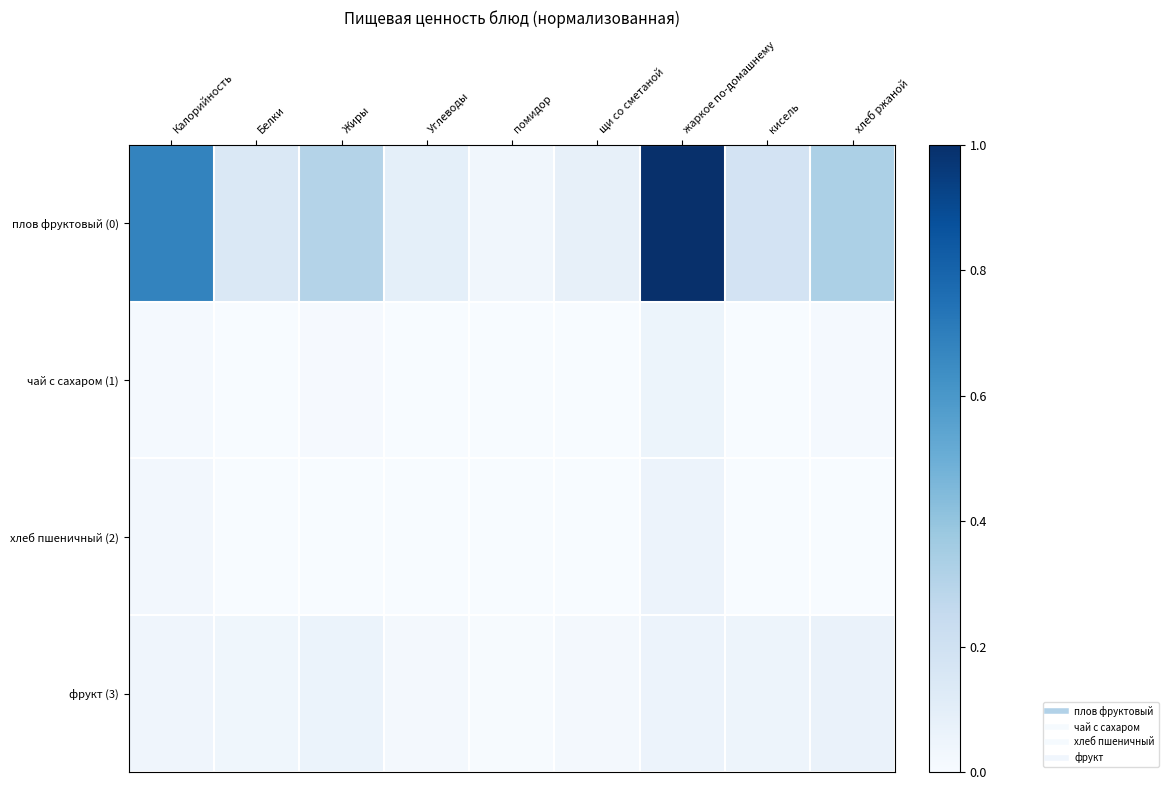

What is the total value across all series at хлеб ржаной?

0.4